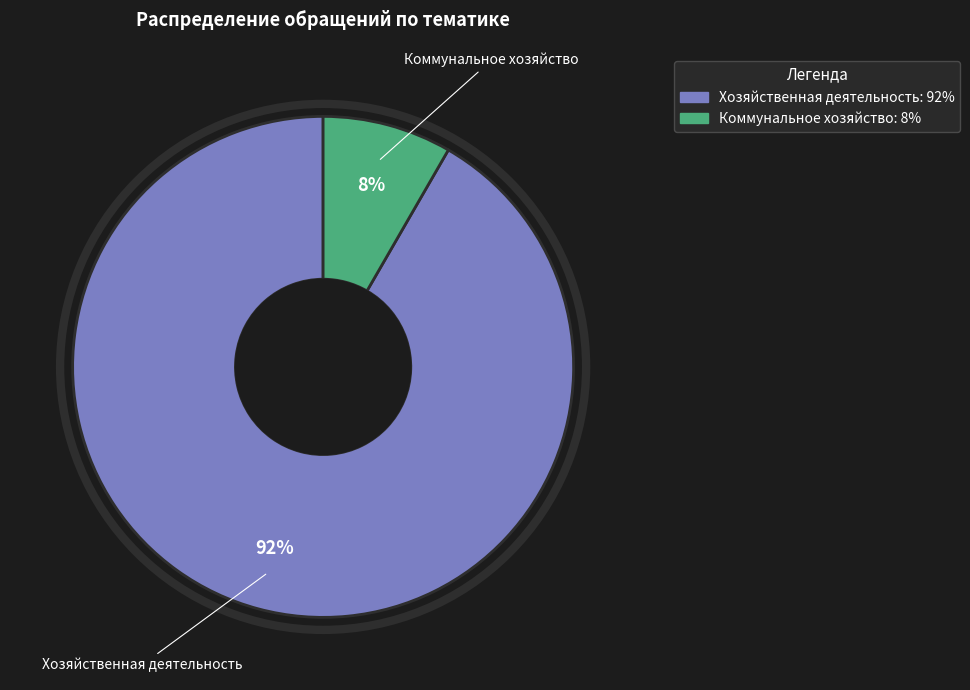

Is it true that Хозяйственная деятельность is 92% of the pie?

True